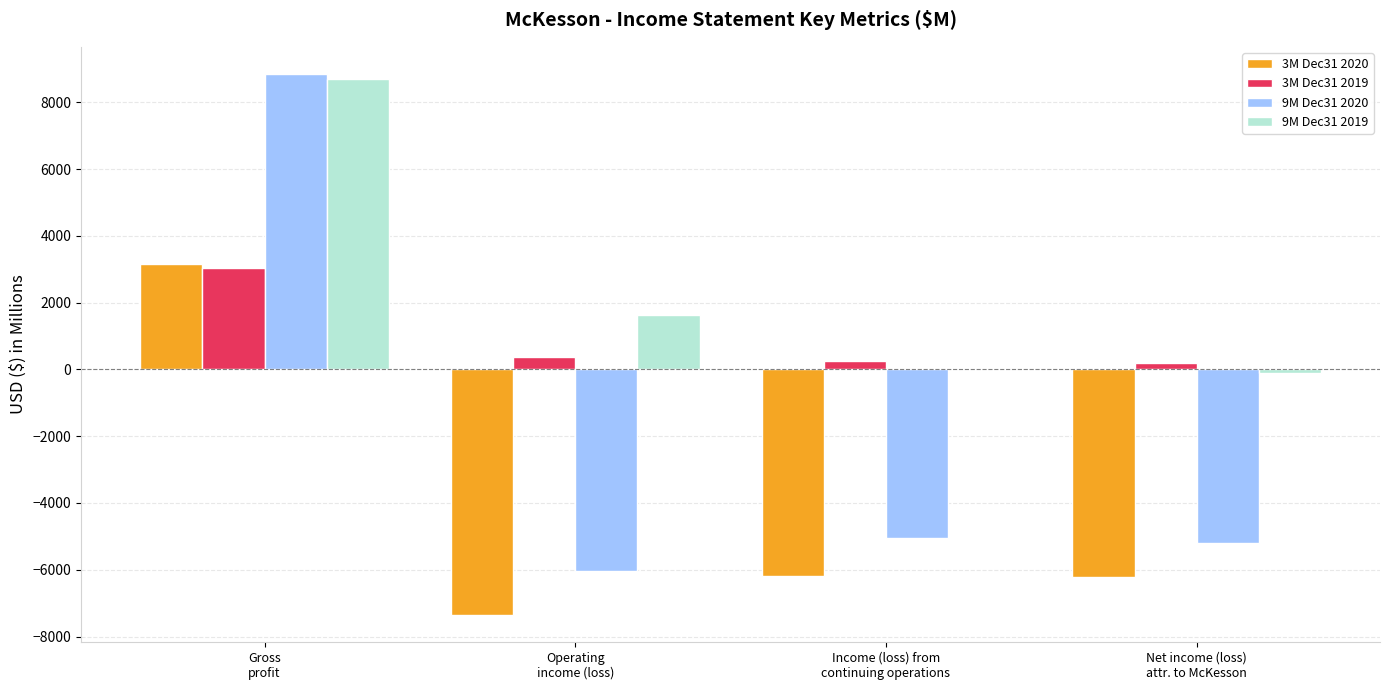

Rank the series by their average value, from lowest to highest.

3M Dec31 2020, 9M Dec31 2020, 3M Dec31 2019, 9M Dec31 2019